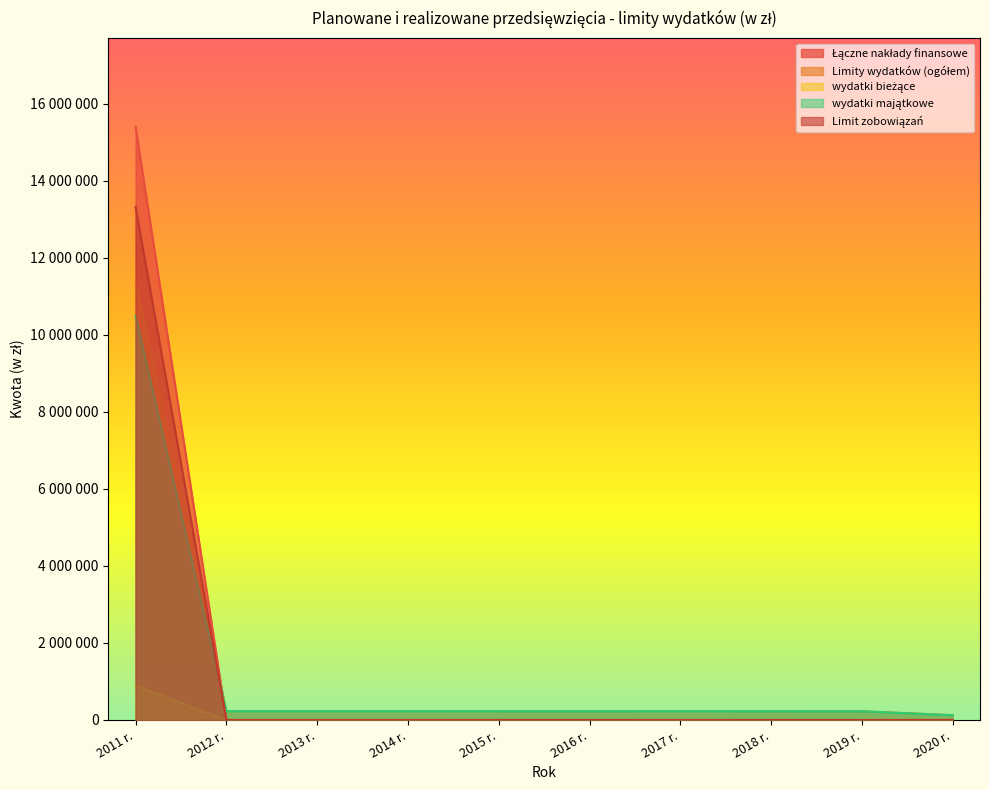

How many positive values does the Limit zobowiązań series have?

1